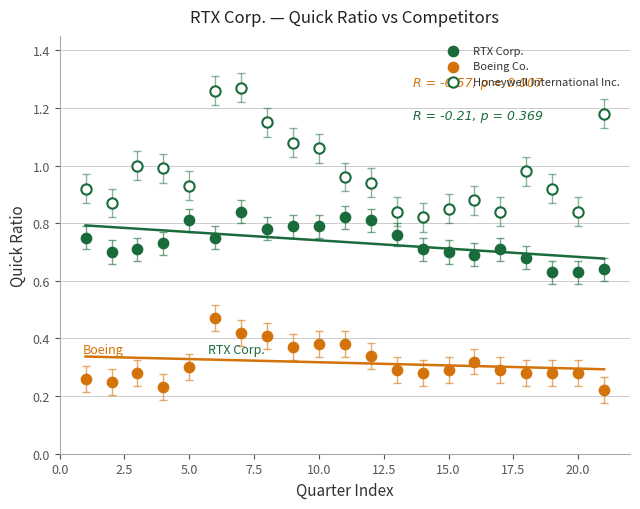

What is the X range (max minus min) for the scatter plot?

20.0